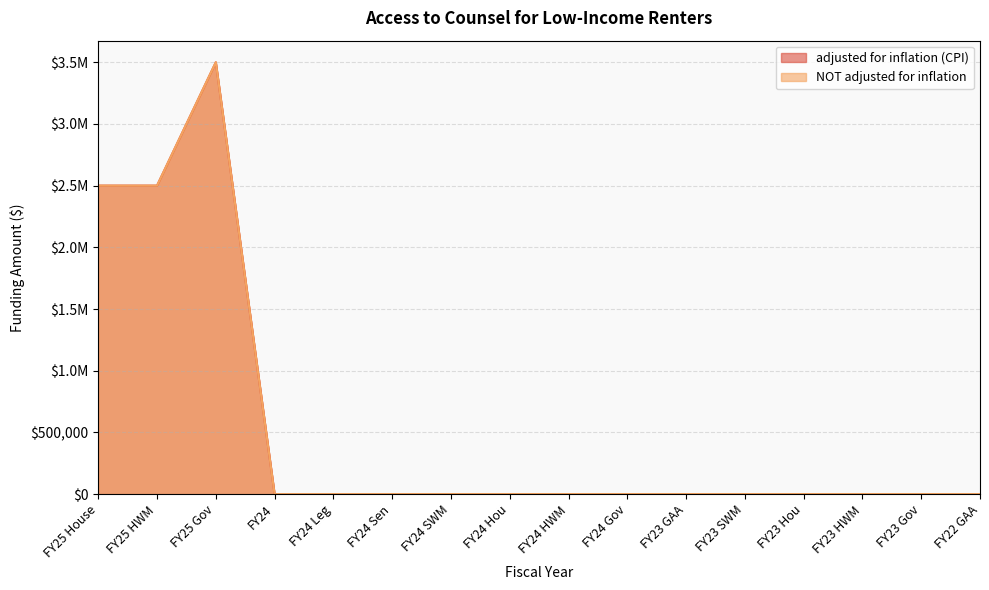

What is the difference between the maximum and second lowest values in the adjusted for inflation (CPI) series?

3500000